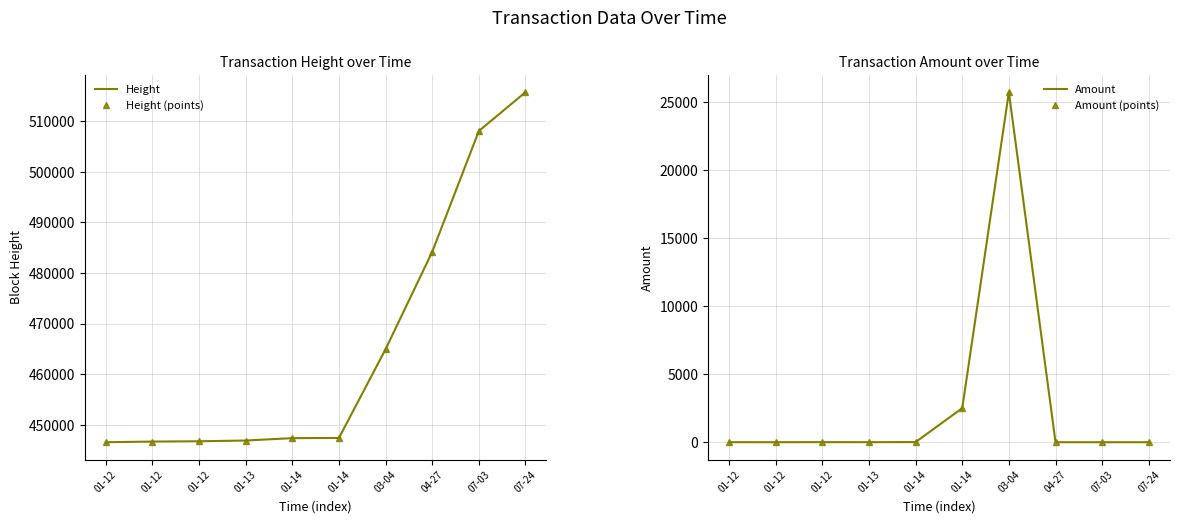

How many lines are shown in the chart?

4